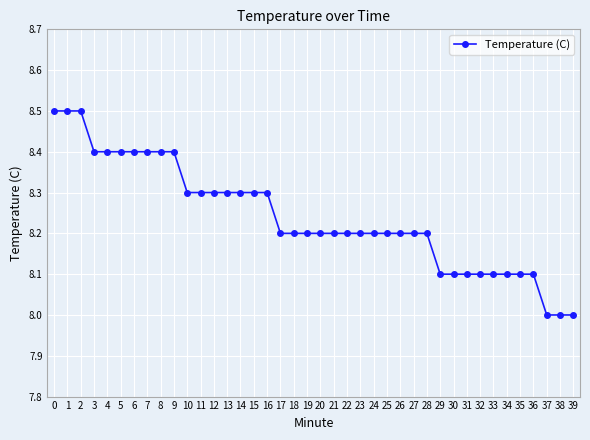

Read the value at 10.

8.3